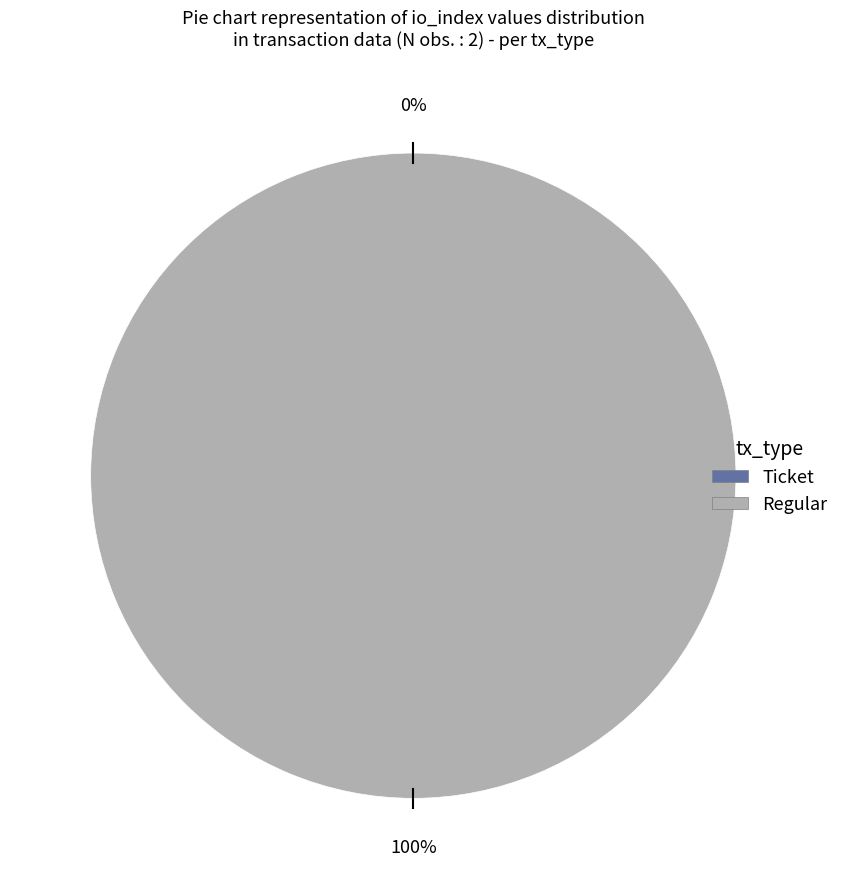

How many segments does this pie chart have?

2